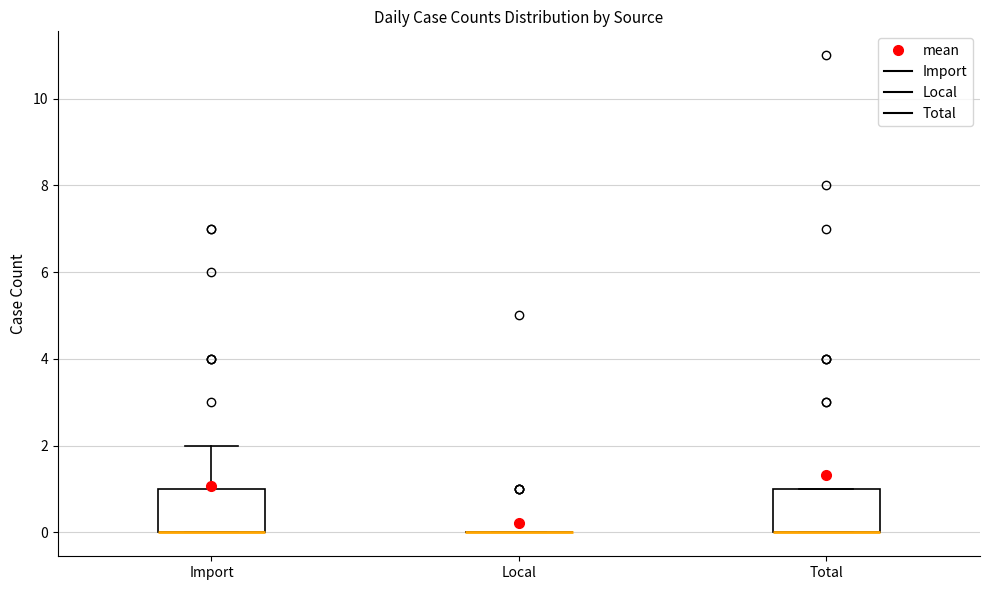

Reading left to right, transcribe this box plot: for each box, give where its median line is, the range the box spans, and where its two whiskers end, as read against the y-axis. The values are not printed on the chart, so give them approximately, as read against the axis.

Import: median 0 (drawn on the box's lower edge), box 0 to 1, whiskers 0 to 2
Local: box collapsed to a line at 0, whiskers 0 to 0
Total: median 0 (drawn on the box's lower edge), box 0 to 1, whiskers 0 to 1